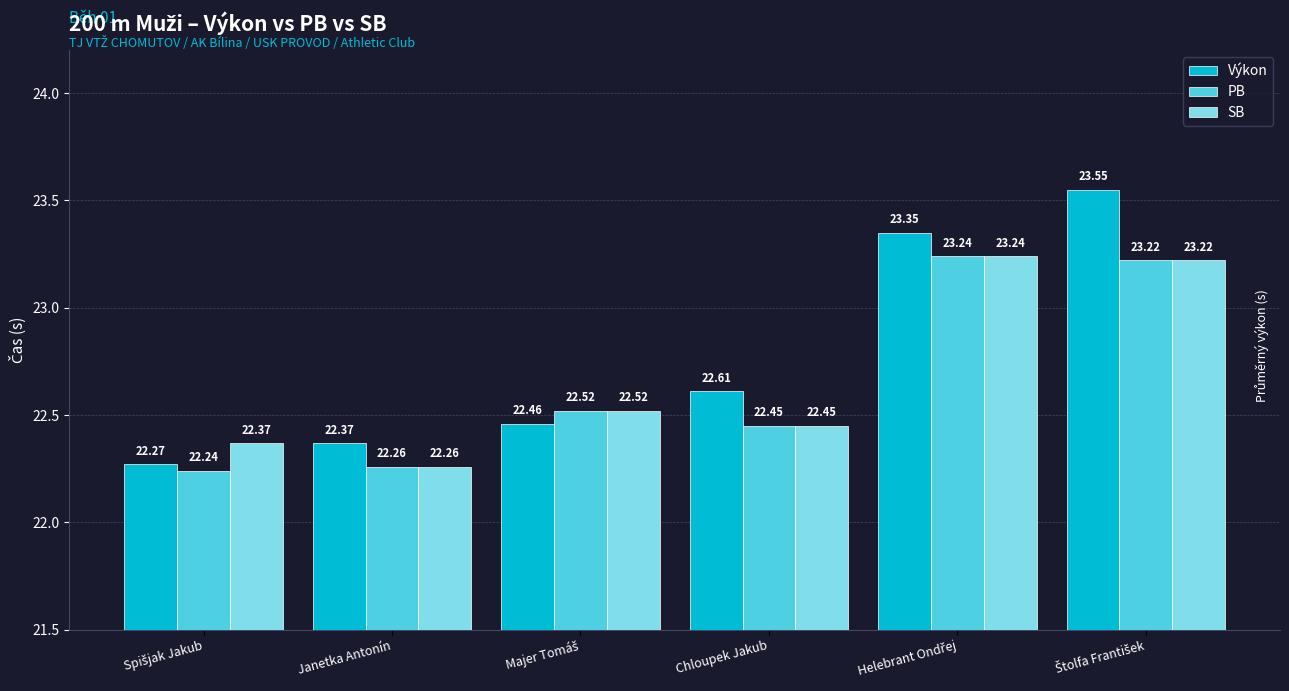

Which series has the largest range (max minus min)?

Výkon